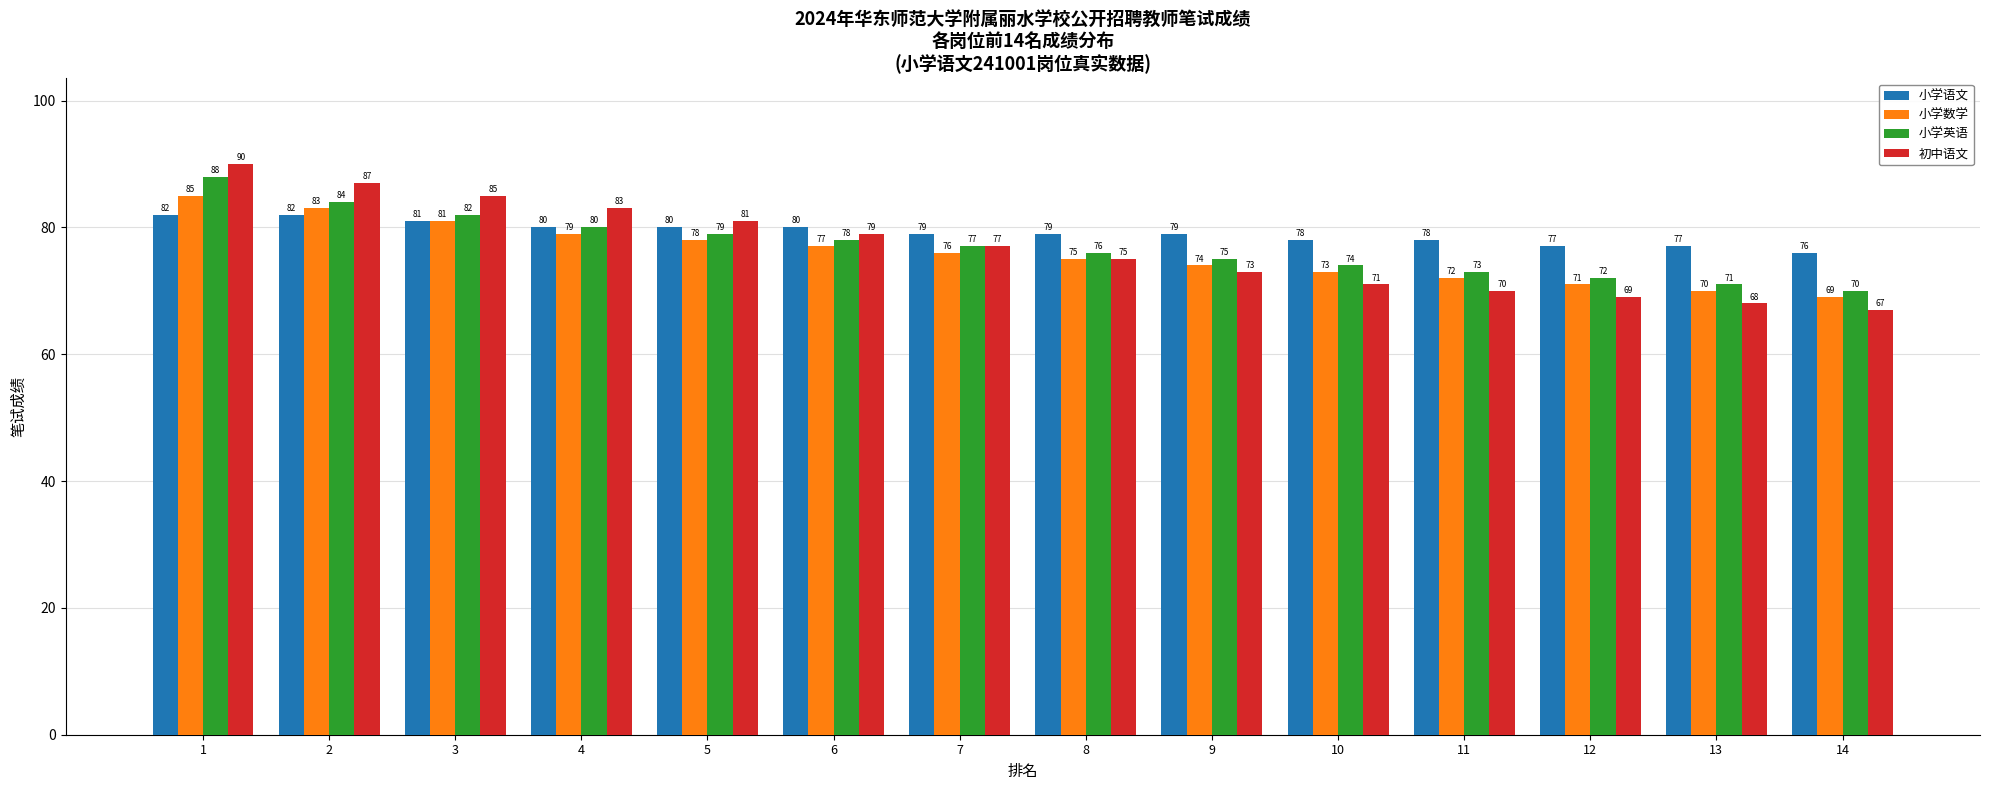

Reading left to right, what are all the values shown in this chart?

小学语文: 82	82	81	80	80	80	79	79	79	78	78	77	77	76
小学数学: 85	83	81	79	78	77	76	75	74	73	72	71	70	69
小学英语: 88	84	82	80	79	78	77	76	75	74	73	72	71	70
初中语文: 90	87	85	83	81	79	77	75	73	71	70	69	68	67